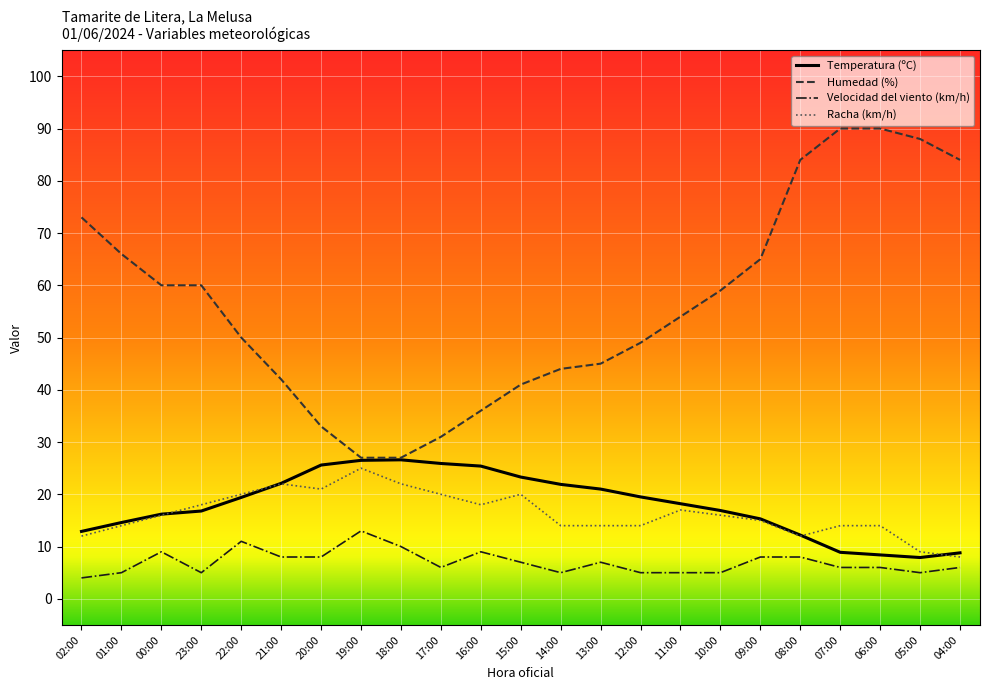

At how many categories does at least one series exceed 80?

5